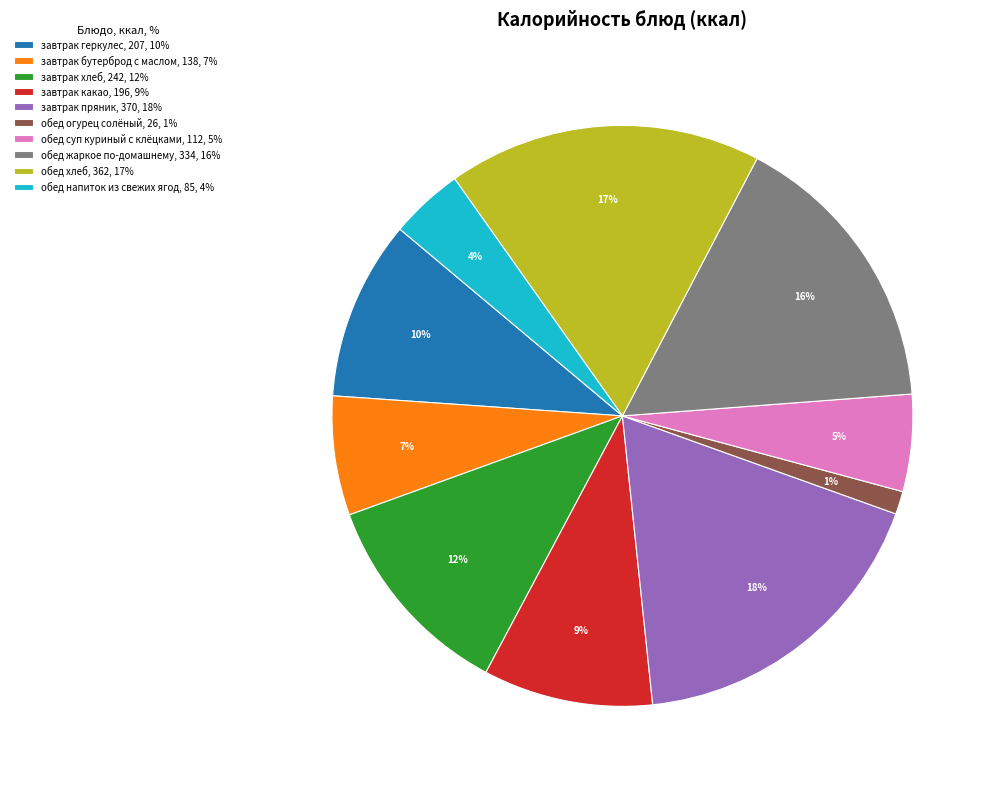

Combined, do завтрак хлеб, 242, 12% and обед хлеб, 362, 17% account for over 50%?

No